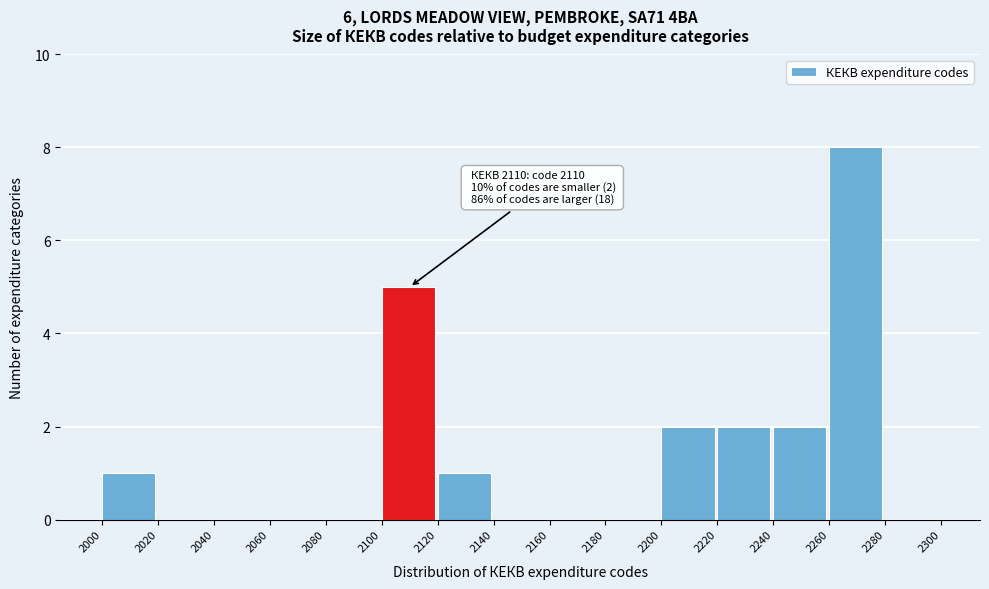

Which range on the x-axis has the tallest bar?

2260 to 2280